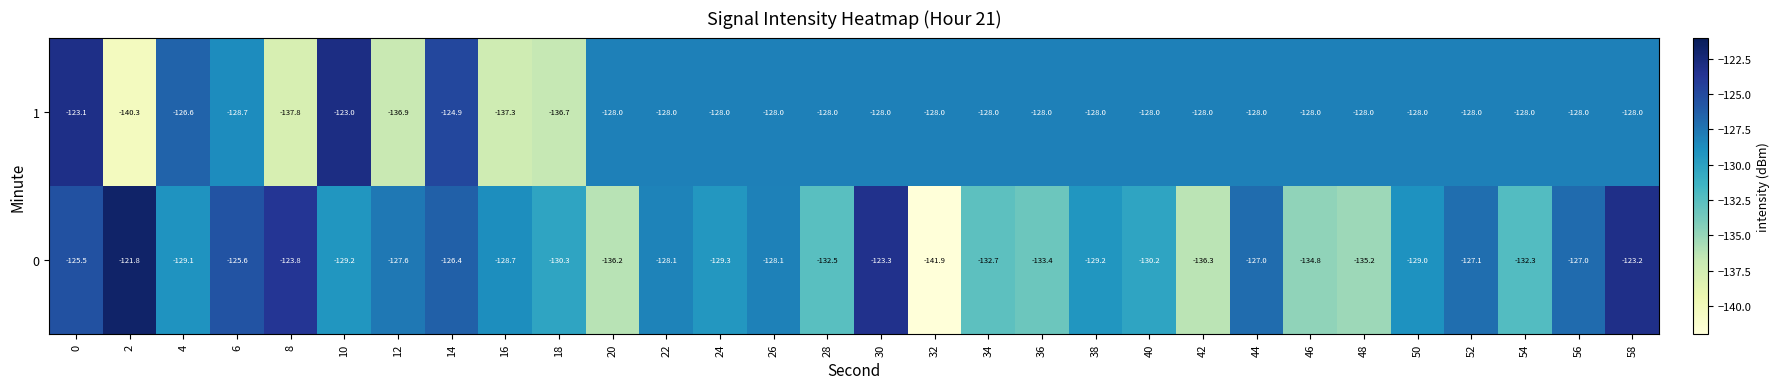

Is it true that 0 equals -169.4 at 58?

False